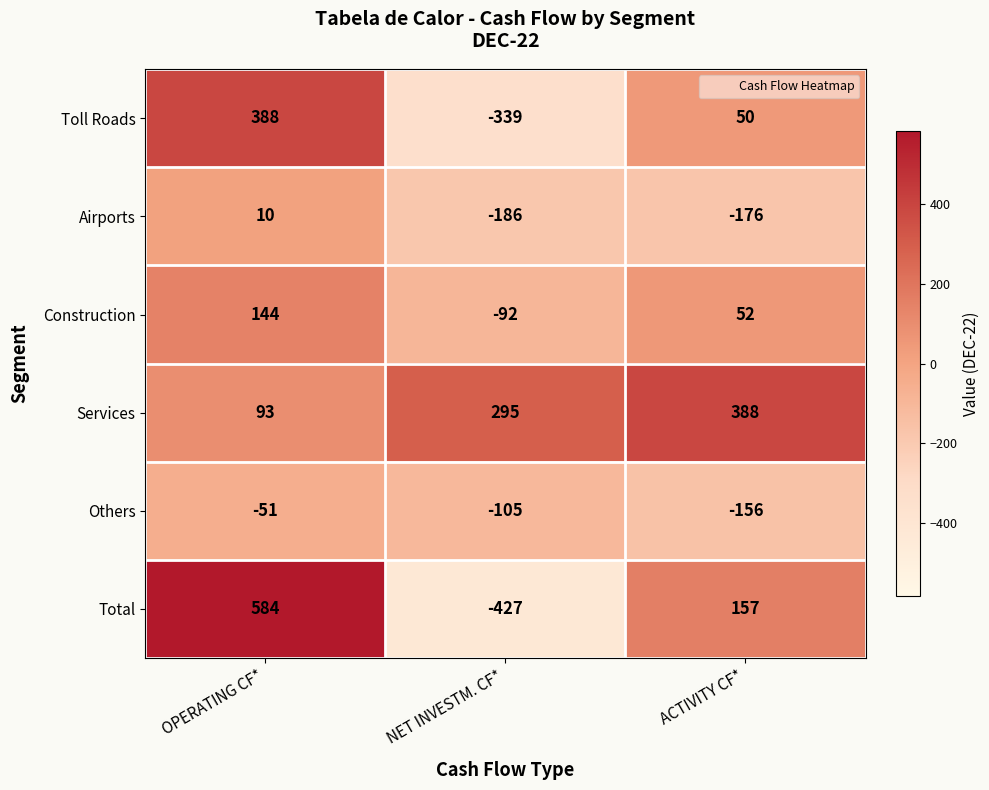

Where does the Total series first go above 157?

OPERATING CF*